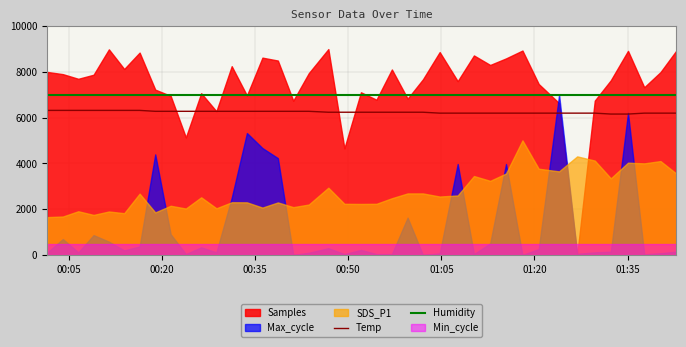

True or false: Humidity and Temp intersect in this chart.

False